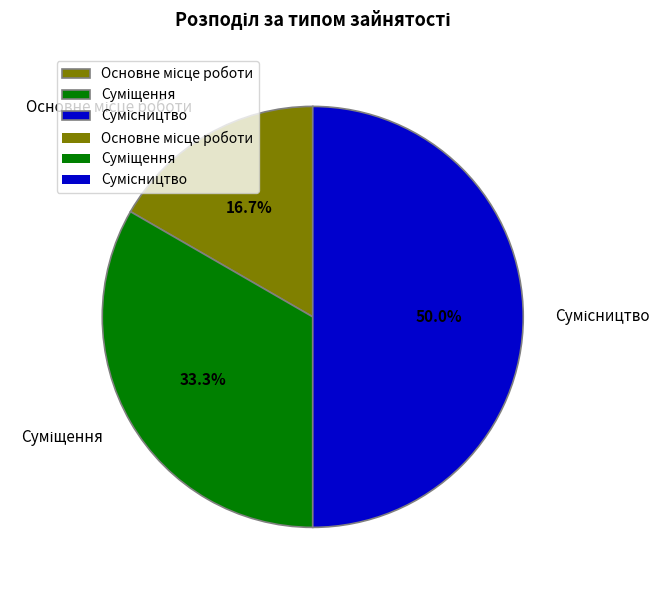

To the nearest percent, what portion does Основне місце роботи represent?

17%